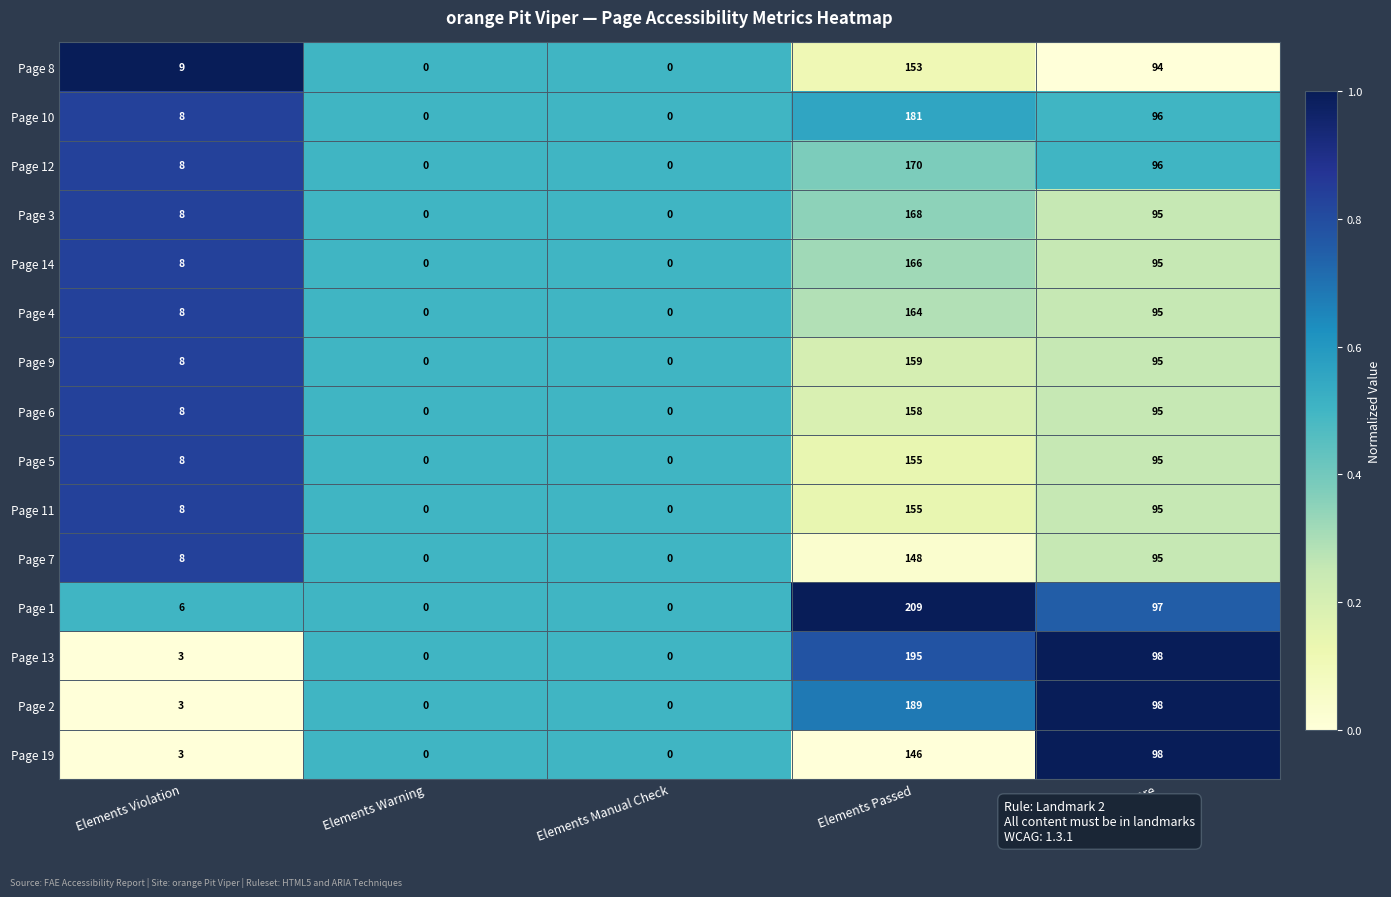

Is it true that Page 11 equals 97 at Elements Manual Check?

False